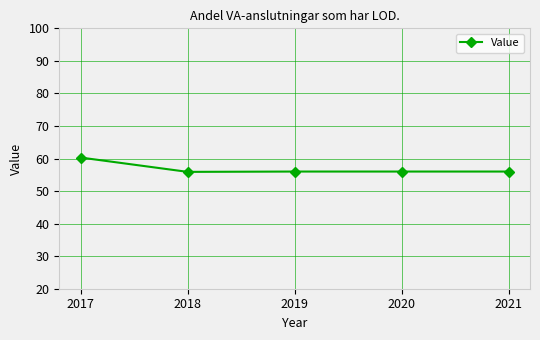

Which has a higher value, 2017 or 2020?

2017